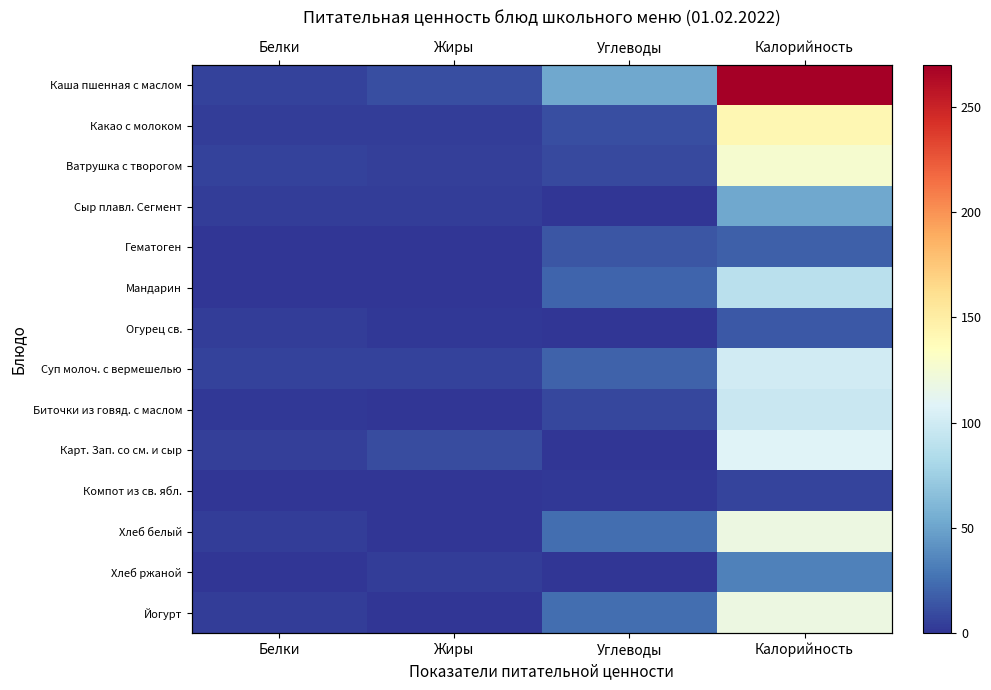

How many data points in Огурец св. are less than 3?

2